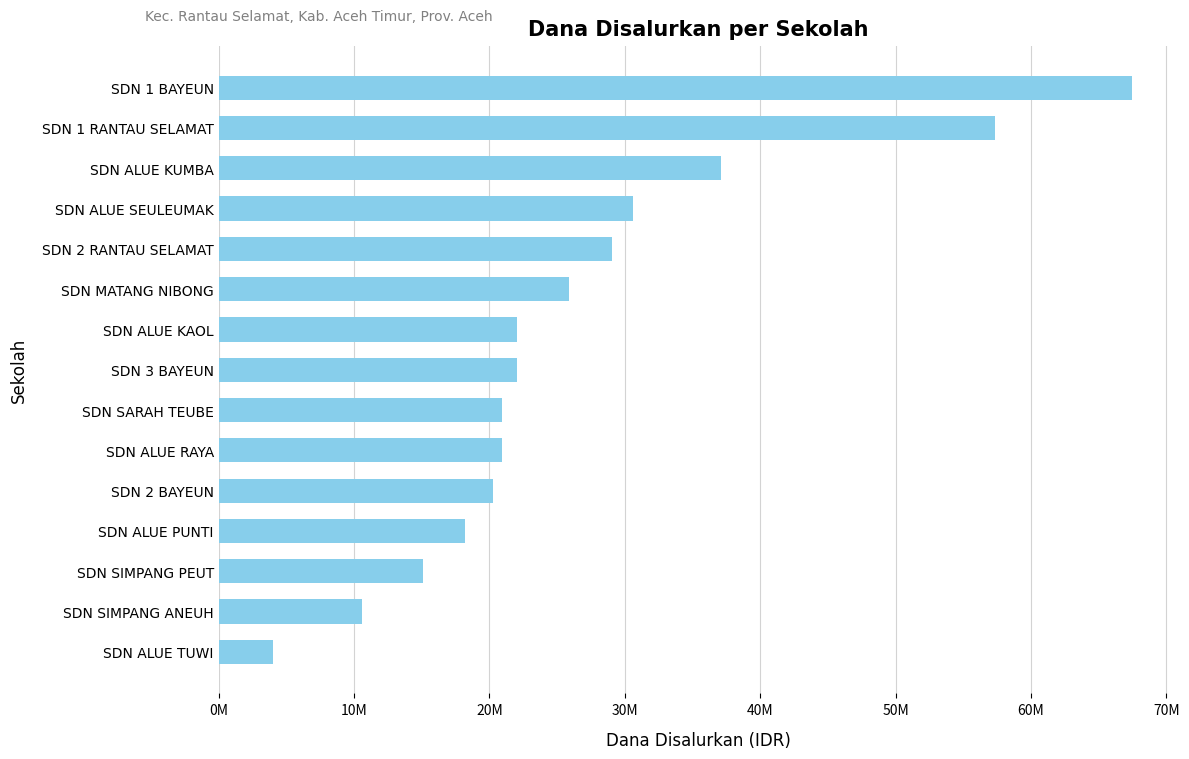

What is the greatest value displayed?

67500000